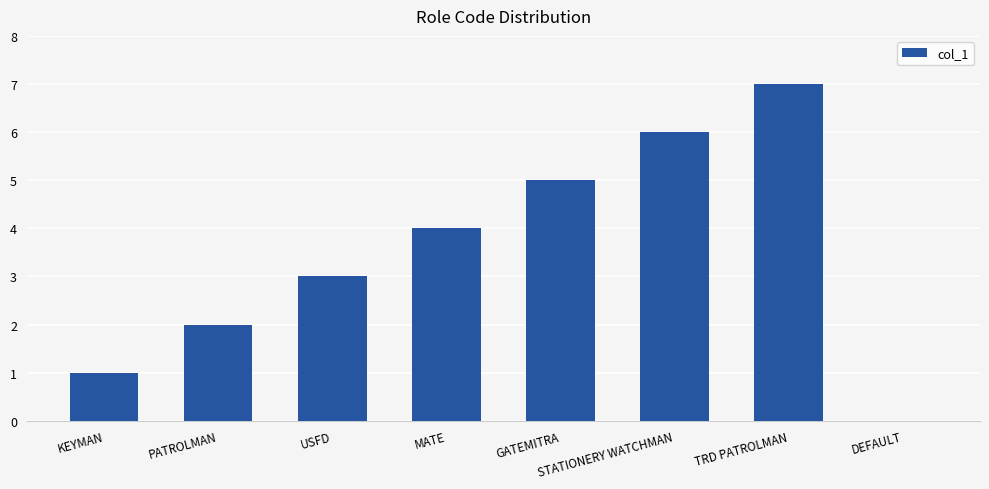

True or false: the data shows 2 at TRD PATROLMAN.

False